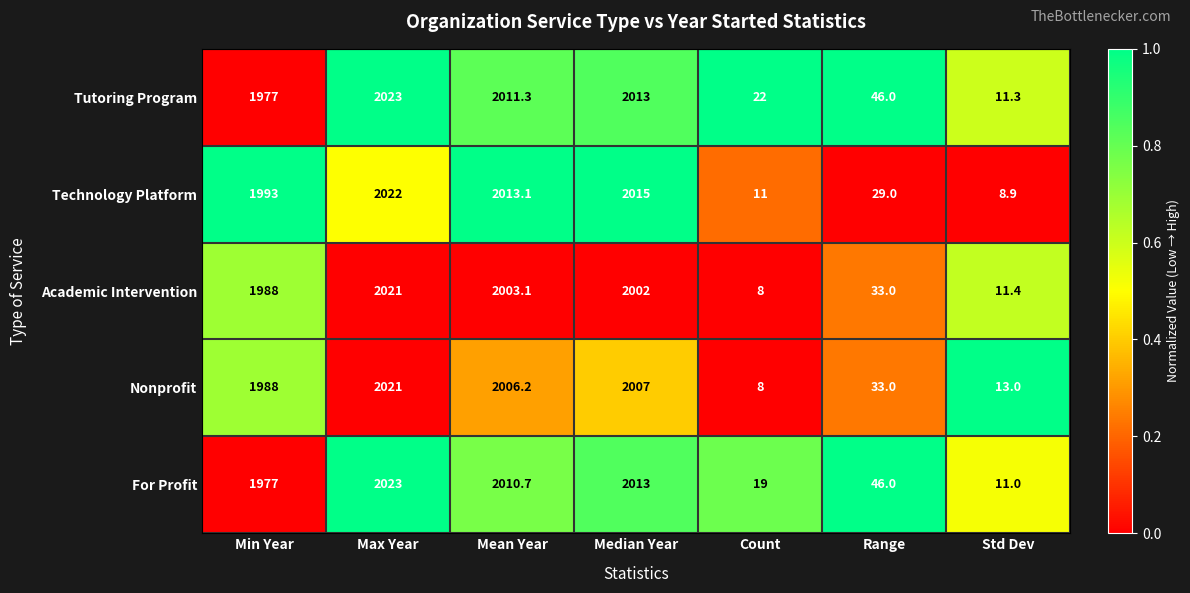

Is it true that Nonprofit equals 2021.0 at Max Year?

True